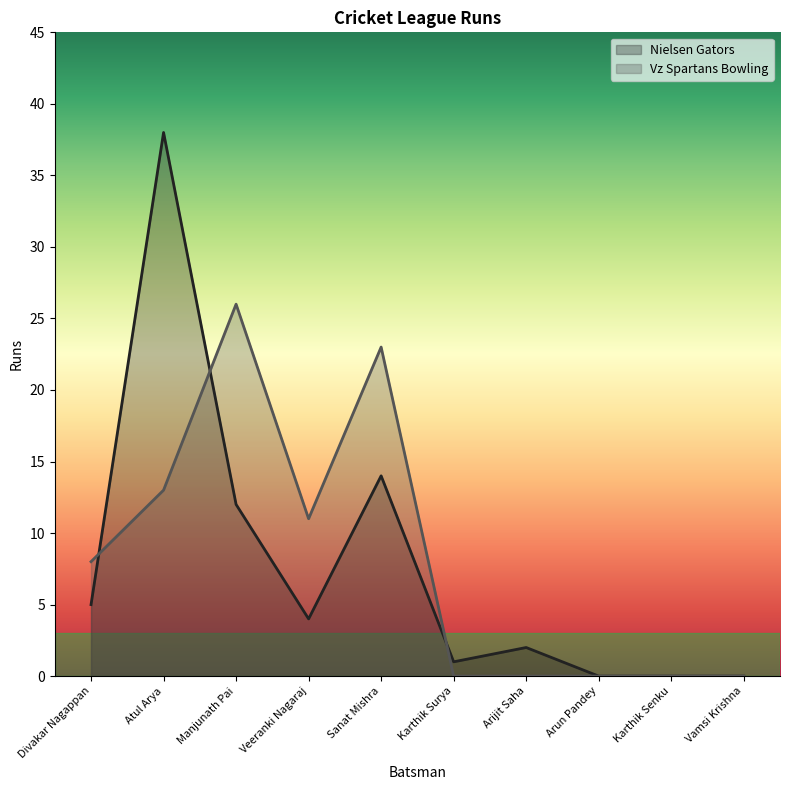

At Divakar Nagappan, list the series in order from largest to smallest.

Vz Spartans Bowling, Nielsen Gators